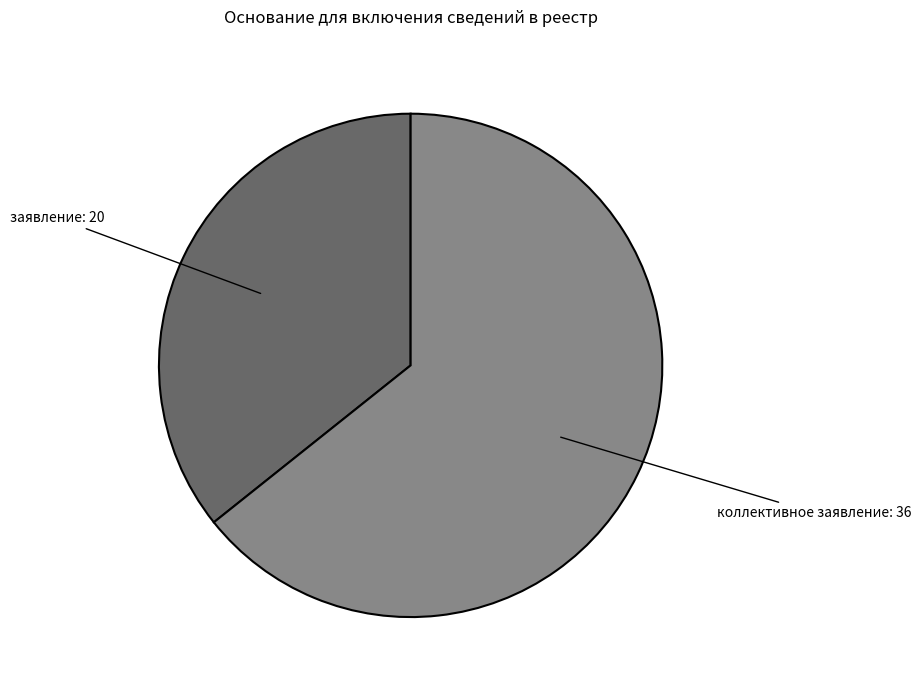

Between заявление: 20 and коллективное заявление: 36, which is larger?

коллективное заявление: 36